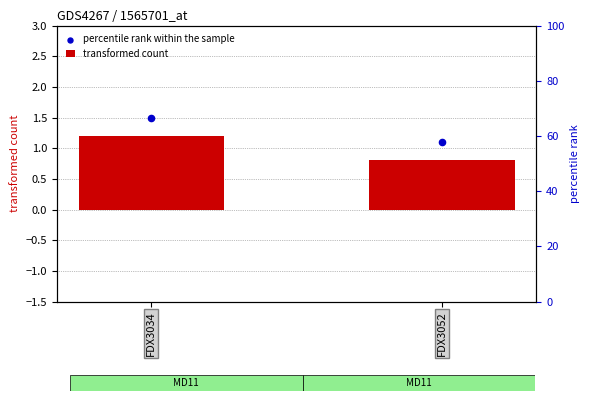

Which series contains the highest Y value?

percentile rank within the sample